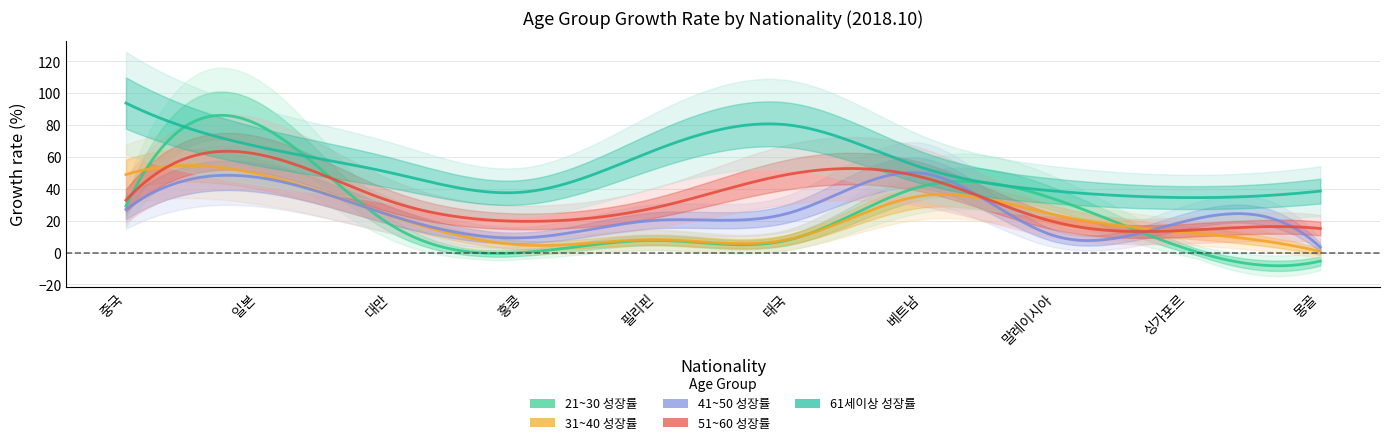

Which label corresponds to the largest value in the chart?

중국